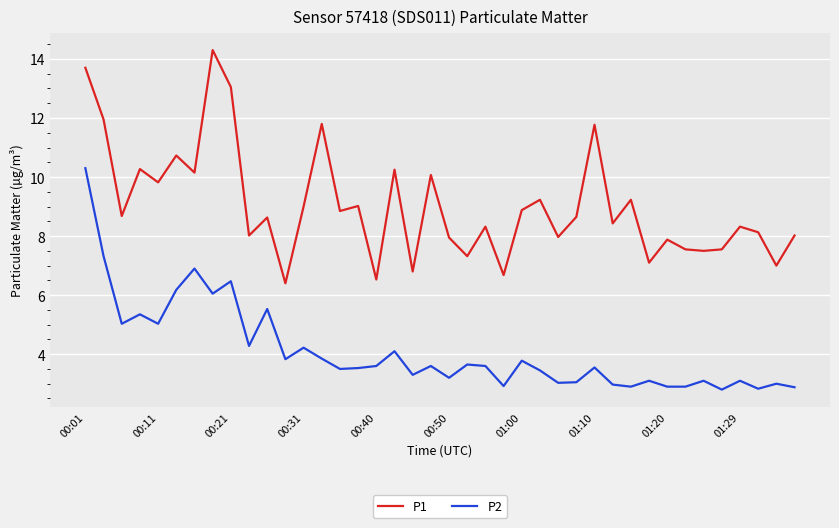

List the series in order of their overall mean, lowest first.

P2, P1